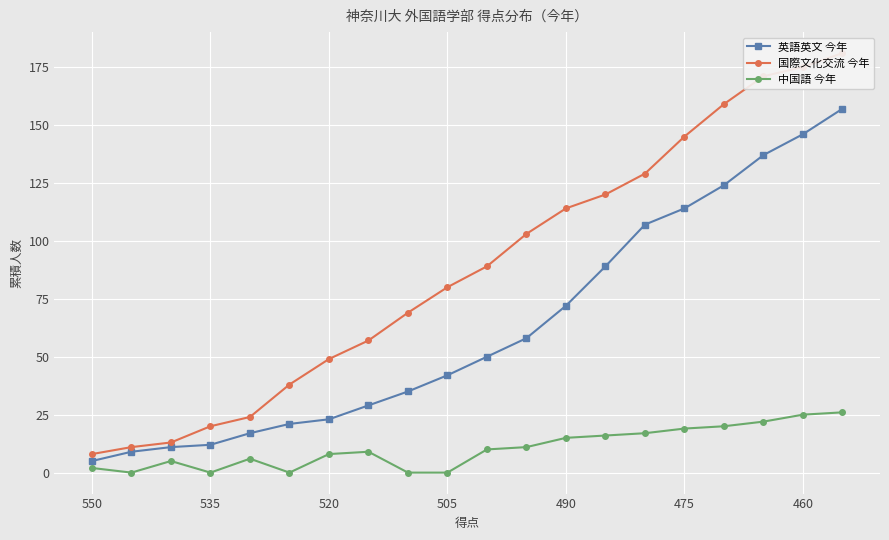

The value of 中国語 今年 at 520 is 8. True or false?

True